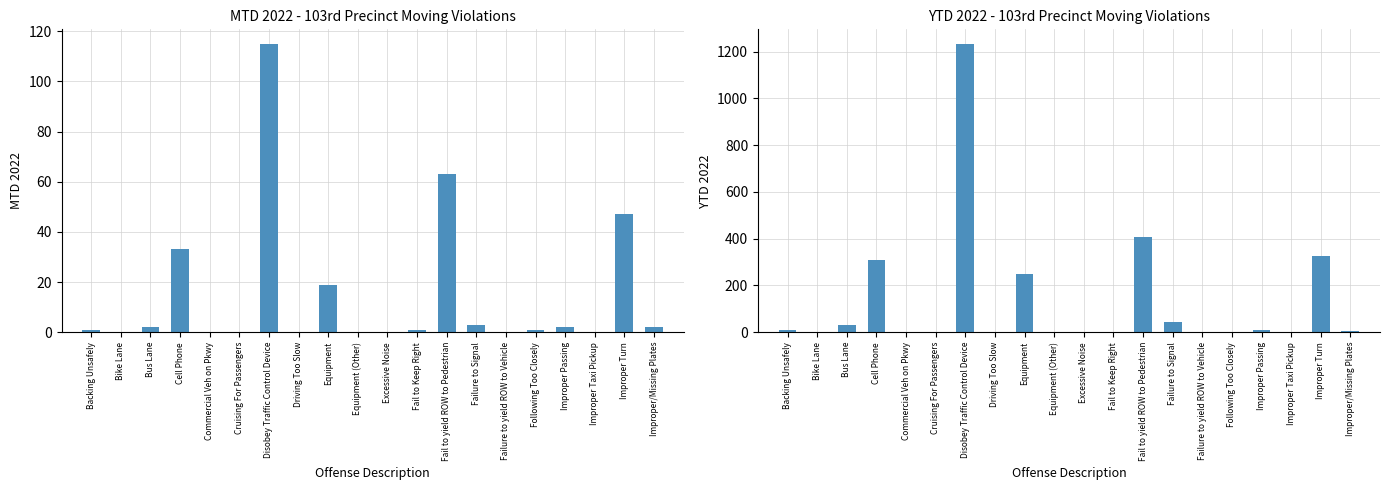

How many bars are there in total?

40